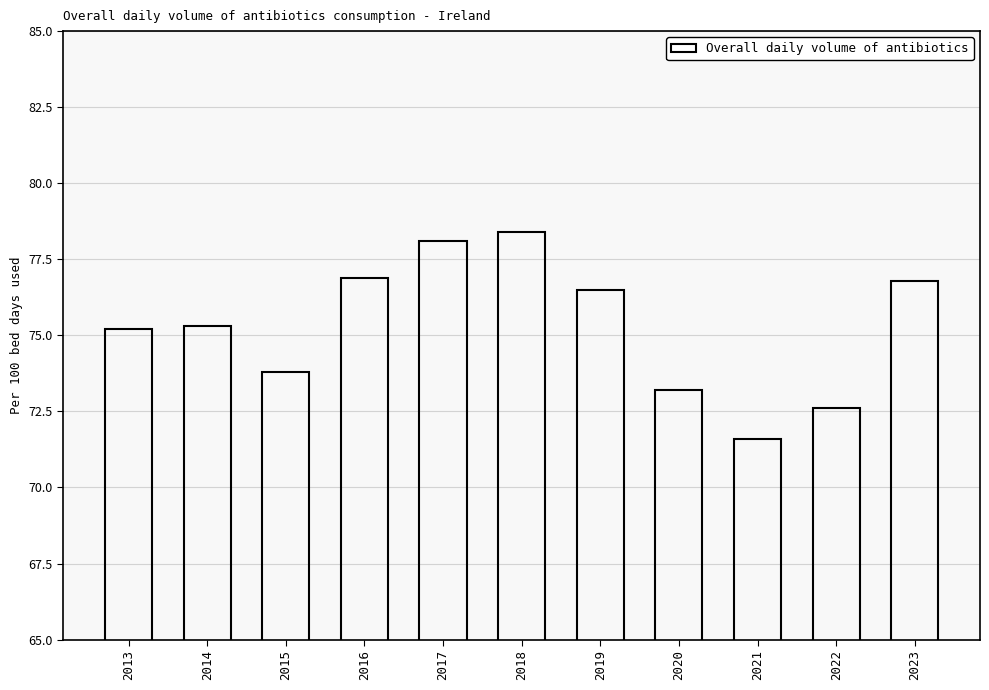

Reading left to right, transcribe all the data shown in this chart.

2013=75.2	2014=75.3	2015=73.8	2016=76.9	2017=78.1	2018=78.4	2019=76.5	2020=73.2	2021=71.6	2022=72.6	2023=76.8